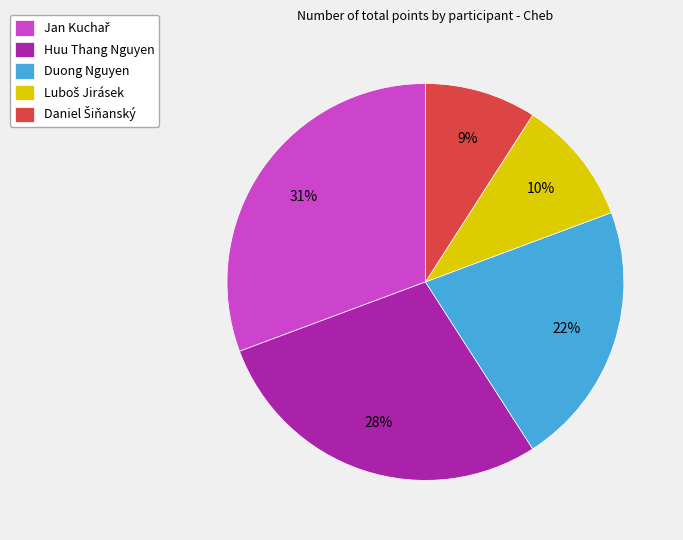

How many slices are in this pie chart?

5